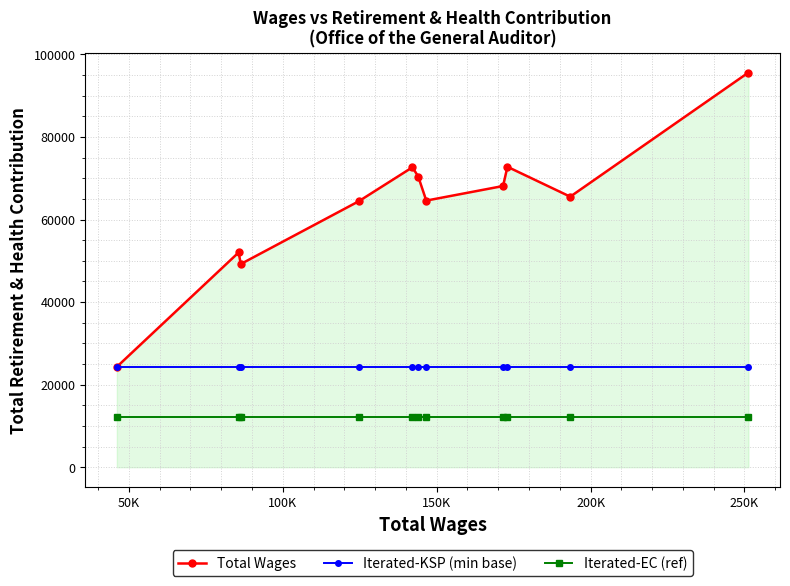

At how many categories does at least one series exceed 28154?

10